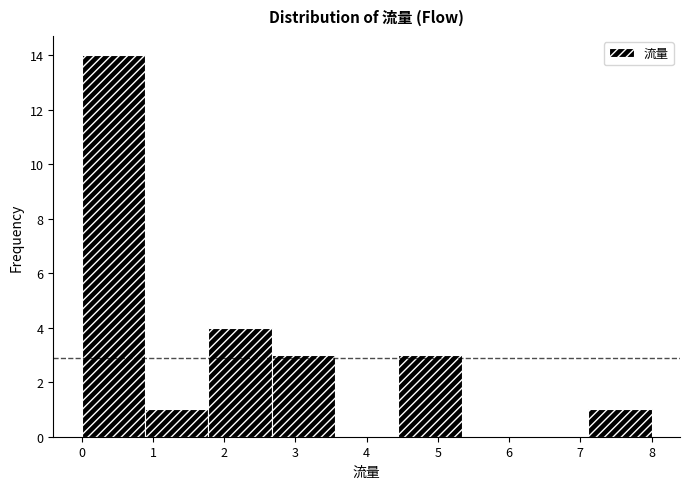

Over which range of the x-axis is the bar tallest?

0.0 to 0.9